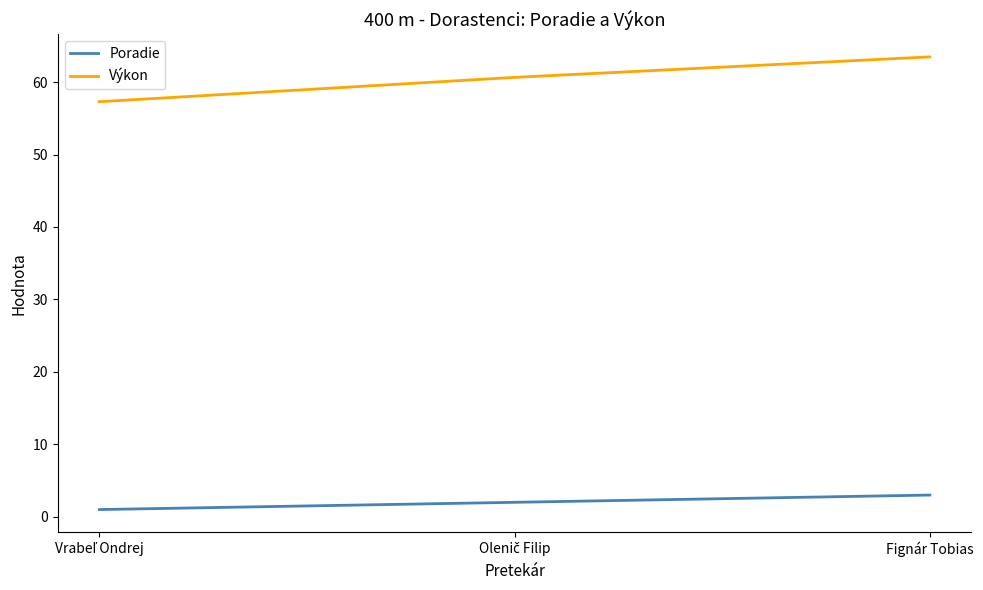

What is the difference between the second highest and minimum values in the Výkon series?

3.4